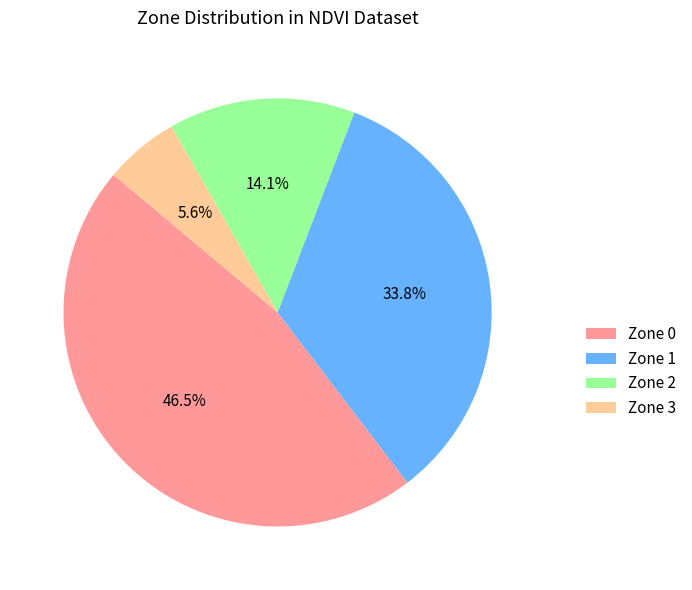

Count the number of slices in the pie.

4